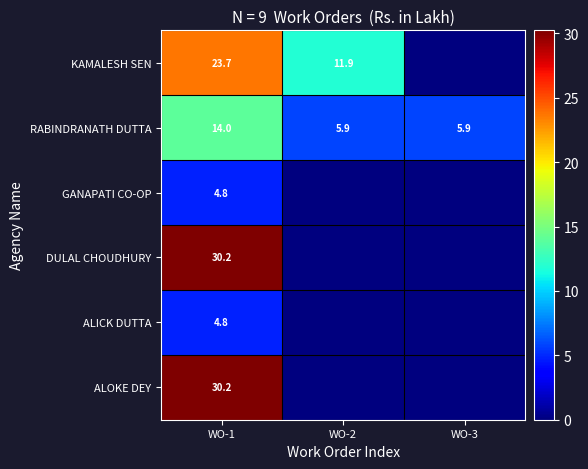

Is the value of DULAL CHOUDHURY at WO-1 greater than the value of RABINDRANATH DUTTA at WO-1?

Yes